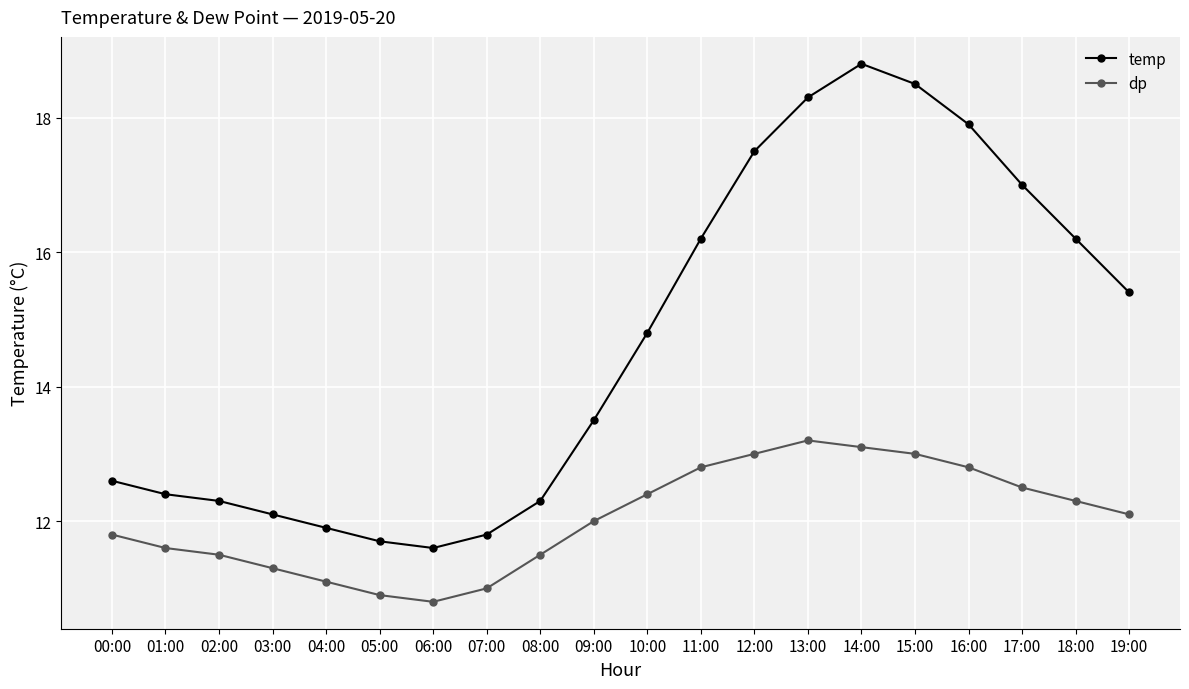

Is it true that temp equals 28.1 at 14:00?

False